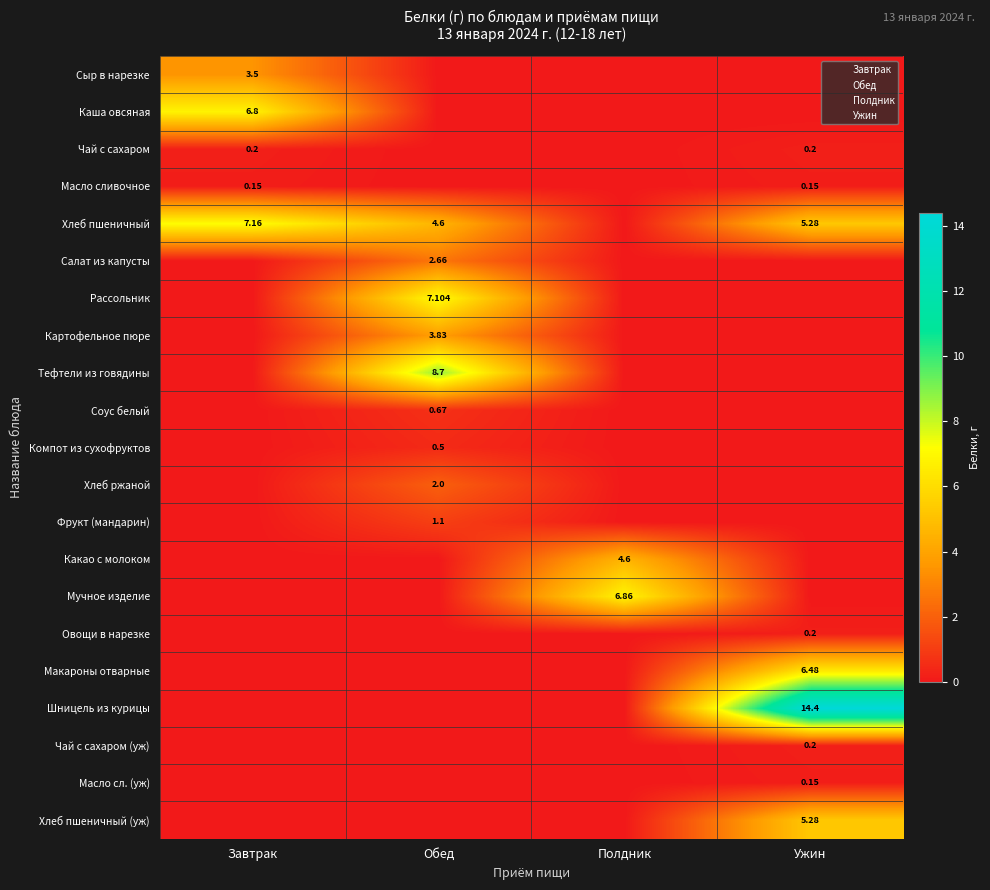

Rank the series at Полдник from lowest to highest value.

Сыр в нарезке, Каша овсяная, Чай с сахаром, Масло сливочное, Хлеб пшеничный, Салат из капусты, Рассольник, Картофельное пюре, Тефтели из говядины, Соус белый, Компот из сухофруктов, Хлеб ржаной, Фрукт (мандарин), Овощи в нарезке, Макароны отварные, Шницель из курицы, Чай с сахаром (уж), Масло сл. (уж), Хлеб пшеничный (уж), Какао с молоком, Мучное изделие